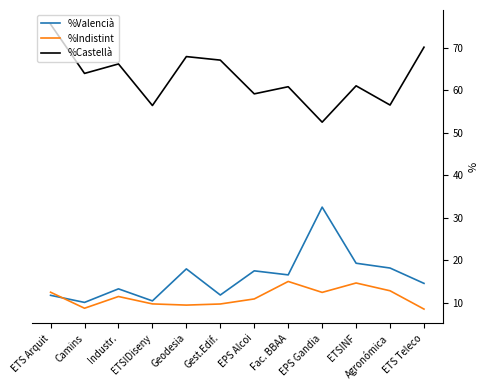

Rank the series by their maximum value, from highest to lowest.

%Castellà, %Valencià, %Indistint